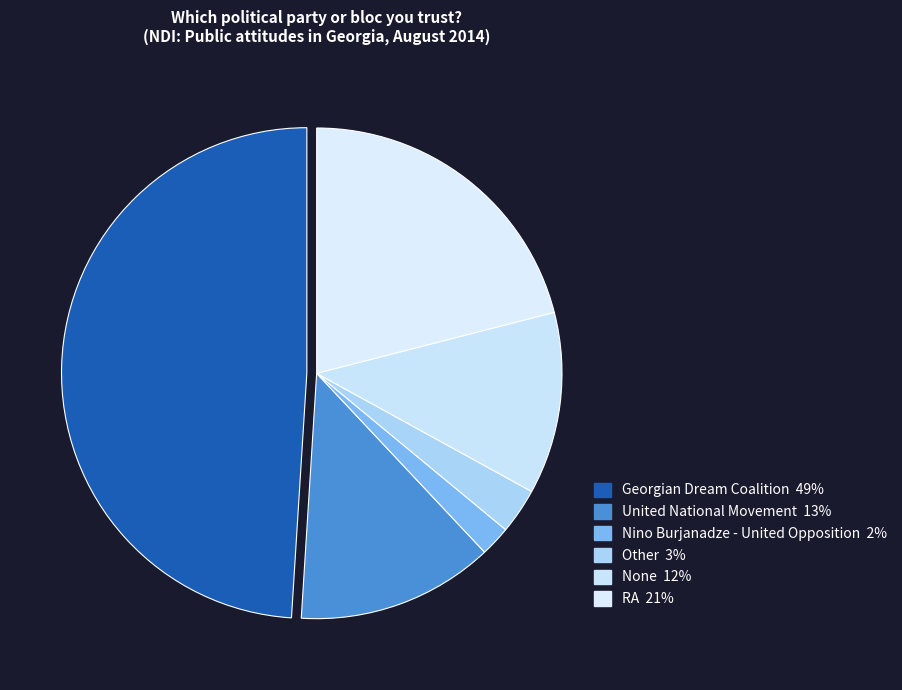

To the nearest percent, what is the average slice percentage?

17%